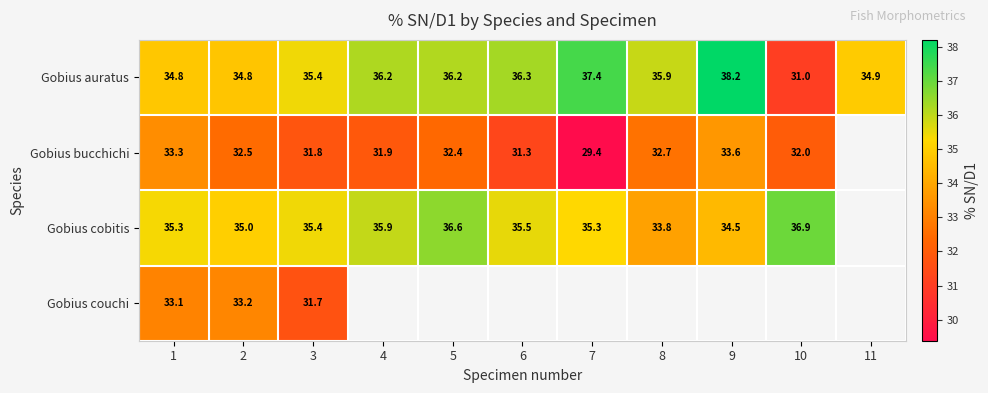

Between 7 and 1, which is larger?

7